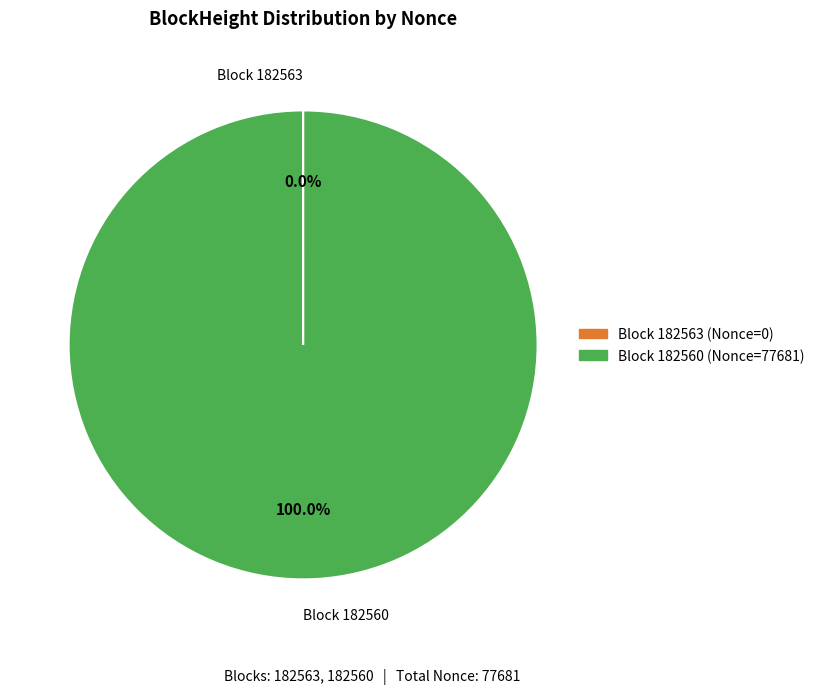

Is there a majority slice in this chart?

Yes